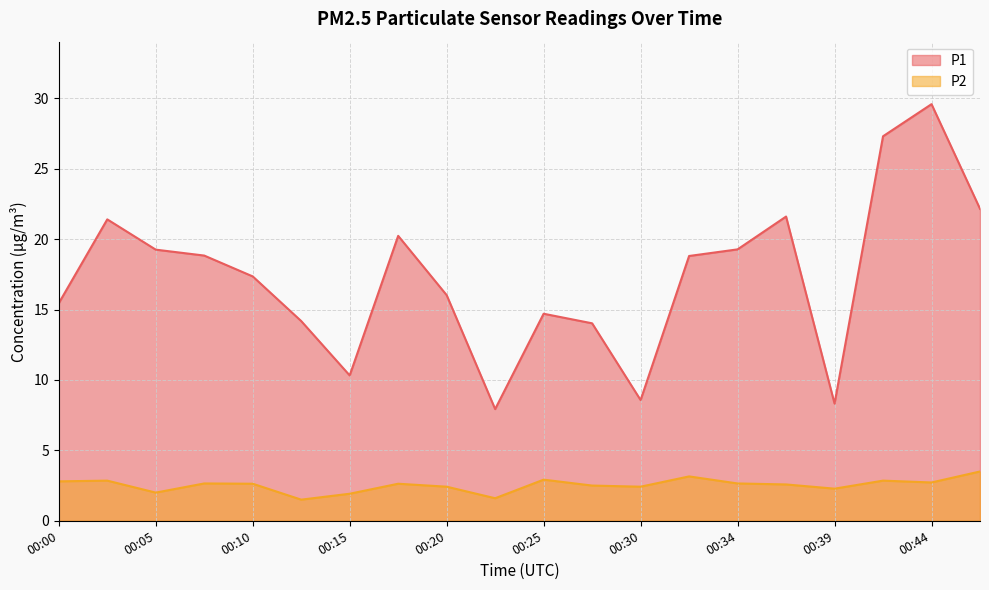

Reading left to right, what are all the values shown in this chart?

P1: 15.4	21.4	19.2	18.8	17.4	14.2	10.3	20.2	16.0	7.9	14.7	14.0	8.6	18.8	19.3	21.6	8.3	27.3	29.6	22.1
P2: 2.8	2.9	2.0	2.6	2.6	1.5	1.9	2.6	2.4	1.6	2.9	2.5	2.4	3.1	2.6	2.6	2.3	2.9	2.7	3.5